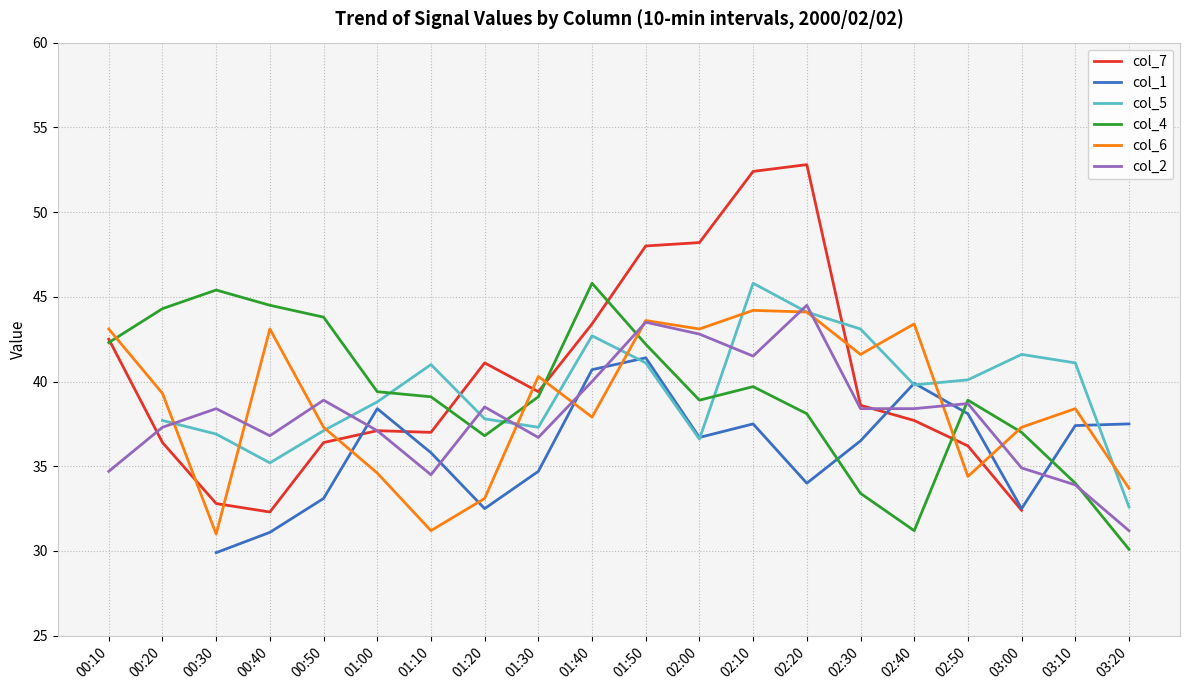

Does the chart display data point markers on the line(s)?

No